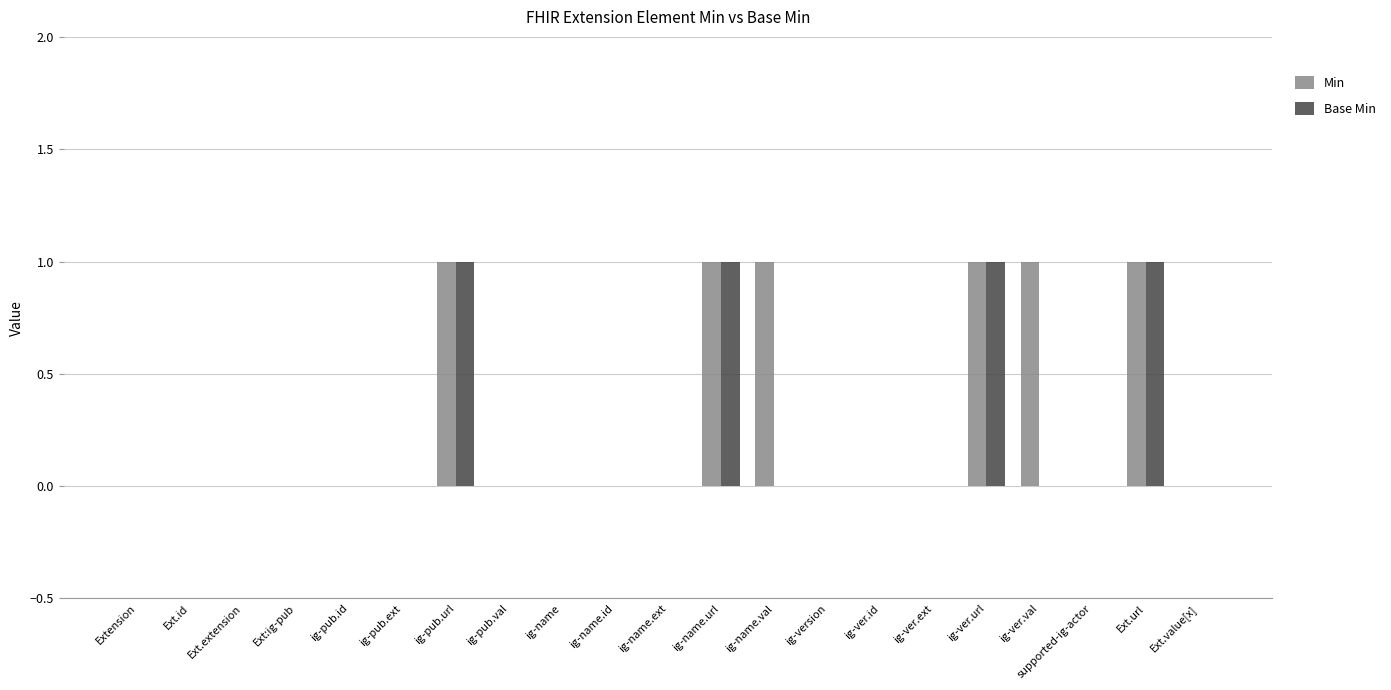

Is the value of Base Min at ig-name.url greater than the value of Min at ig-name?

Yes